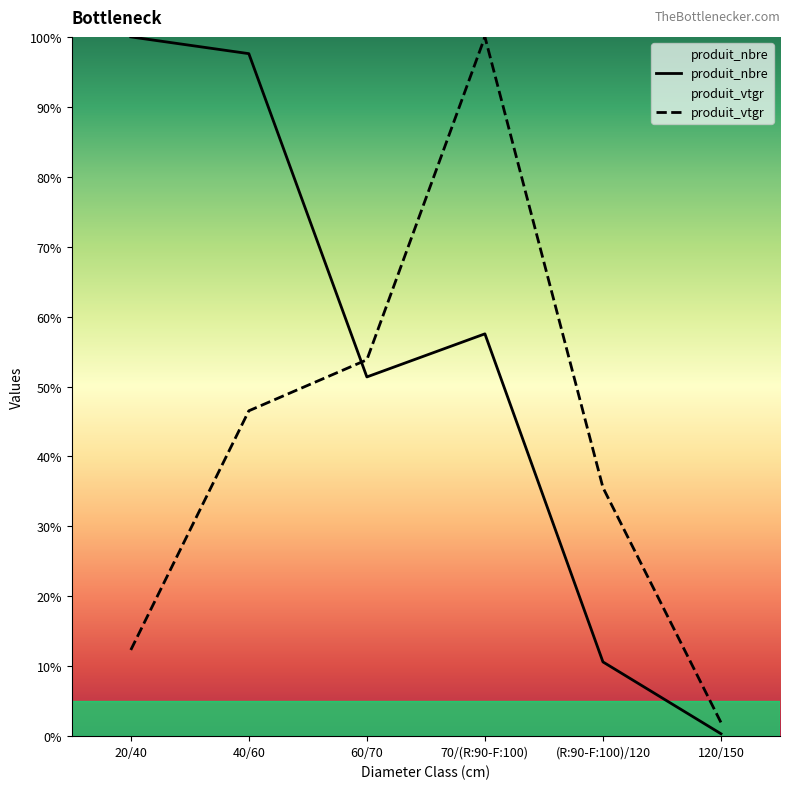

What are all the series names shown in the legend?

produit_nbre, produit_vtgr